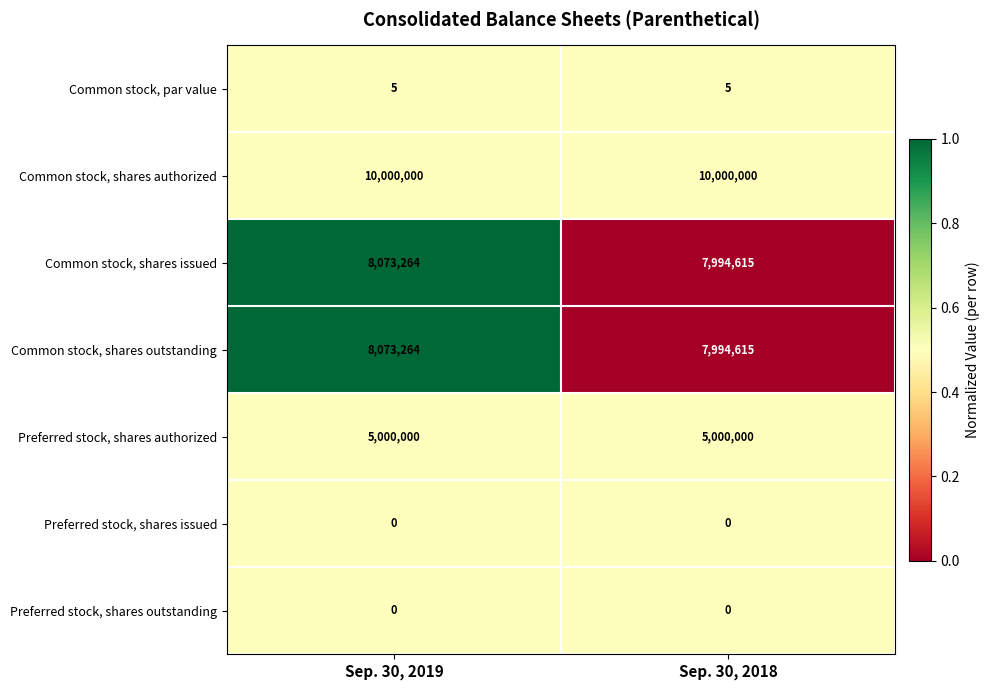

At how many categories does at least one series exceed 0?

2